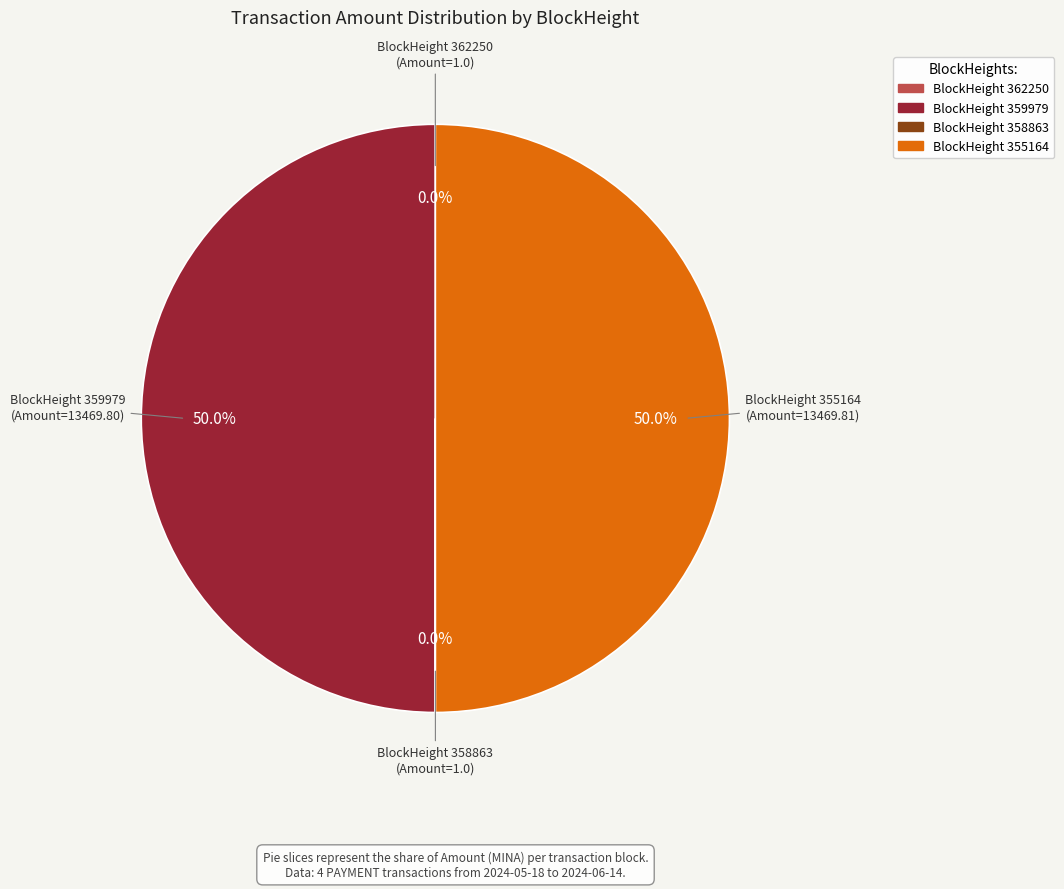

Is there a majority slice in this chart?

Yes